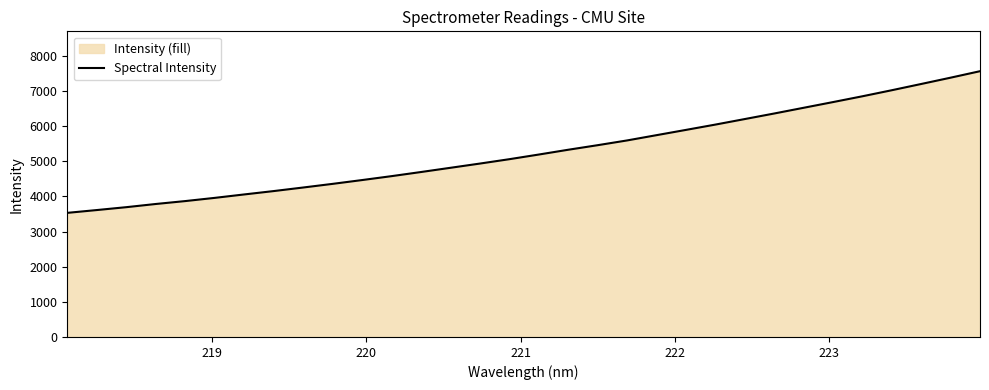

True or false: the data has more than 0 interior local peaks.

False